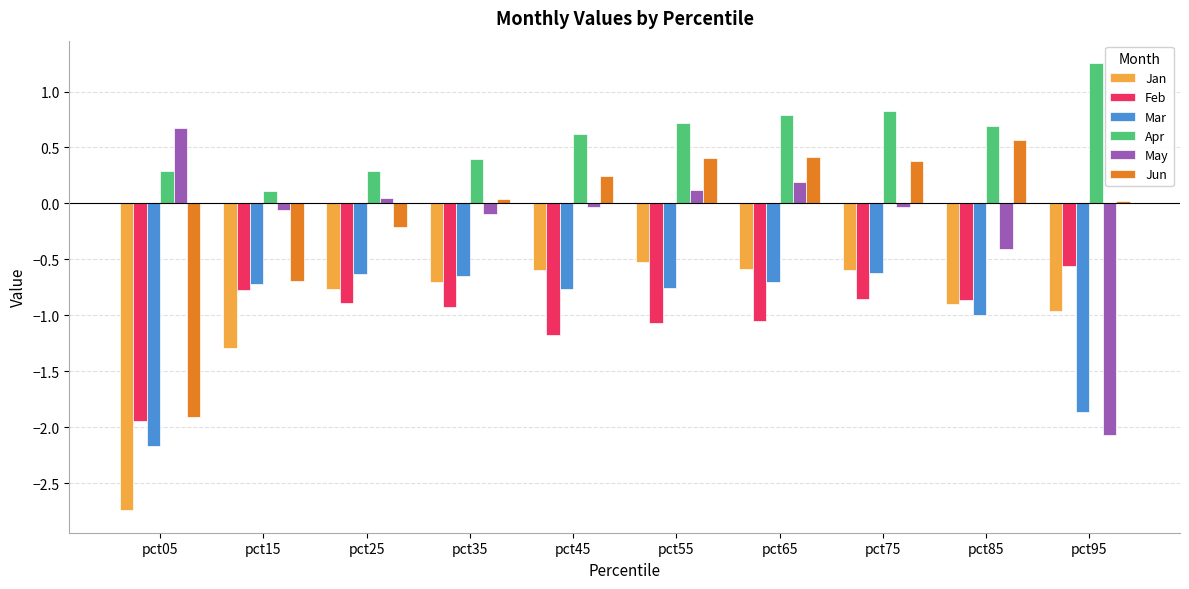

Which series has the largest total across all categories?

Apr